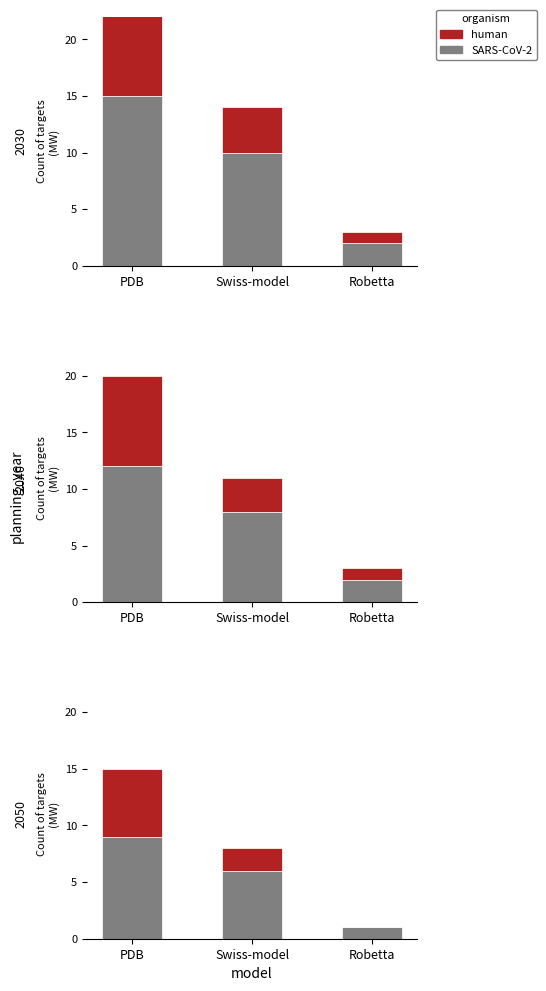

How many data points in SARS-CoV-2 are less than 6?

1